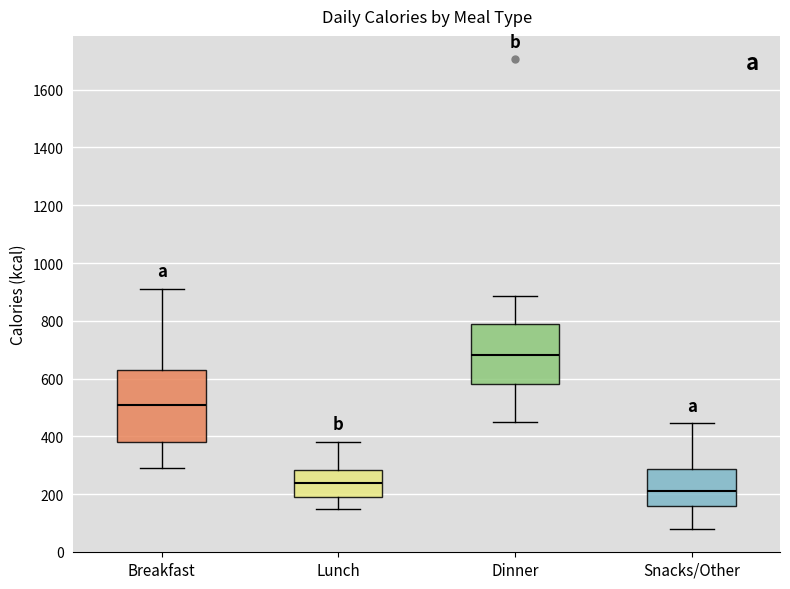

Reading left to right, read every box against the y-axis: the position of its median line, the range the box covers, and the ends of its whiskers. The values are not printed on the chart, so give them approximately, as read against the axis.

Breakfast: median 520, box 380 to 620, whiskers 300 to 920
Lunch: median 240, box 200 to 280, whiskers 160 to 380
Dinner: median 680, box 580 to 800, whiskers 460 to 880
Snacks/Other: median 220, box 160 to 280, whiskers 80 to 440